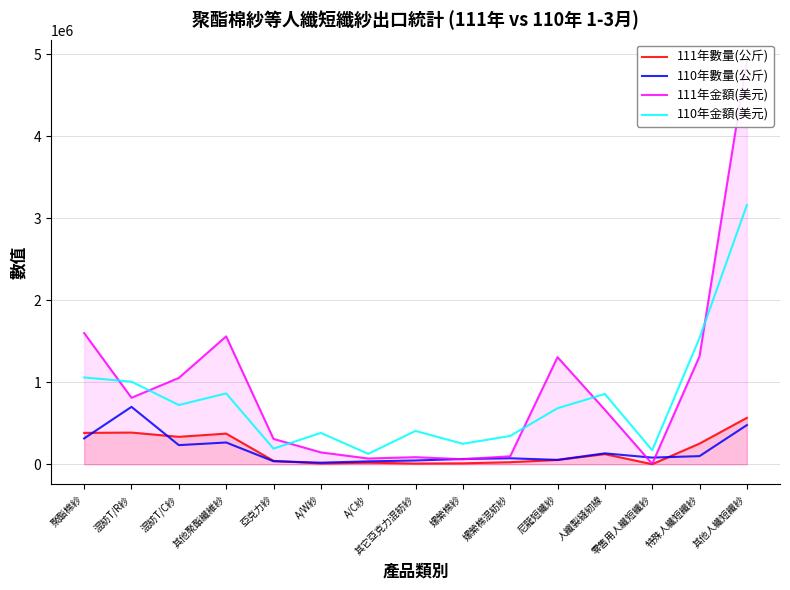

Is the value of 110年數量(公斤) at 嫘縈棉紗 greater than the value of 110年金額(美元) at 混紡T/R紗?

No